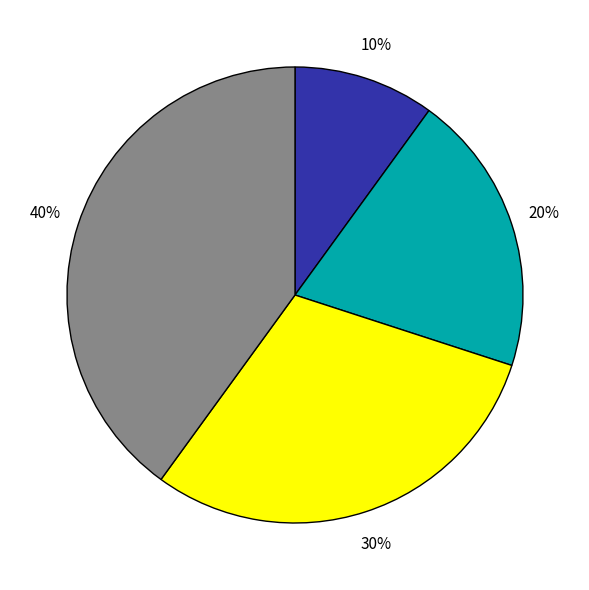

To the nearest percent, what is the difference between the largest and smallest slice percentages?

30%